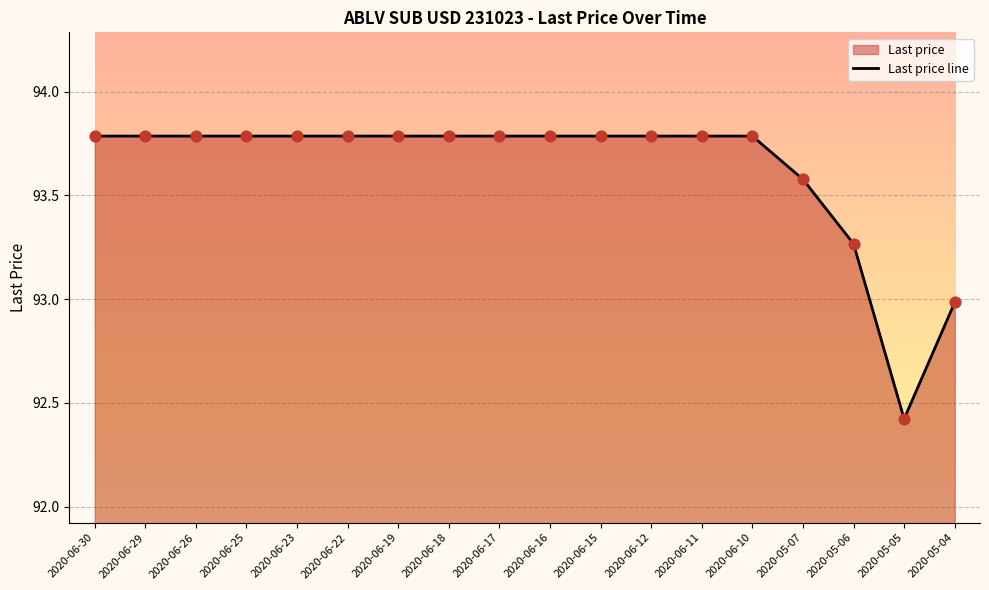

What is the ratio of the value at 2020-06-22 to the value at 2020-06-10?

1.0